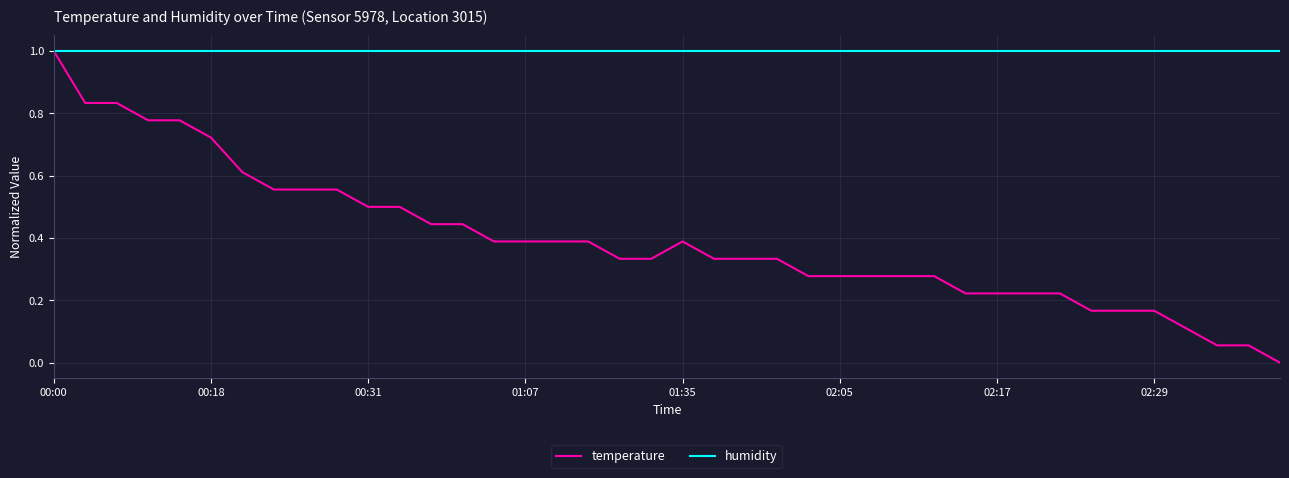

Which series has the largest range (max minus min)?

temperature